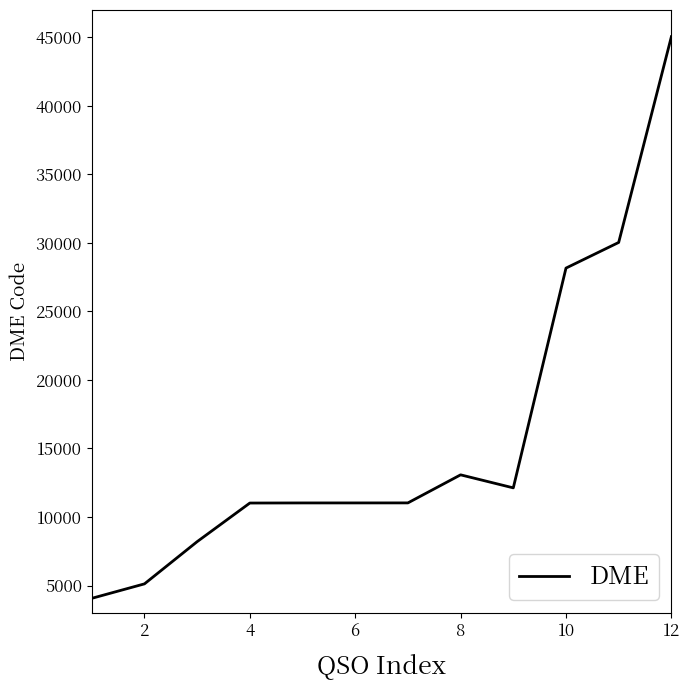

What is the maximum value shown in the chart?

45053